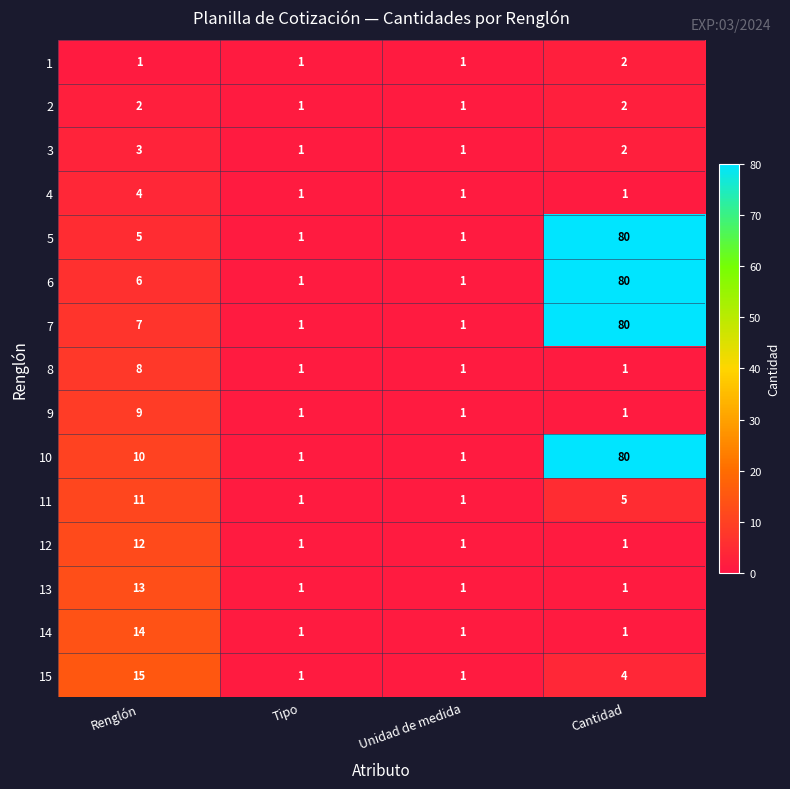

Which series changed the most between Renglón and Tipo?

15